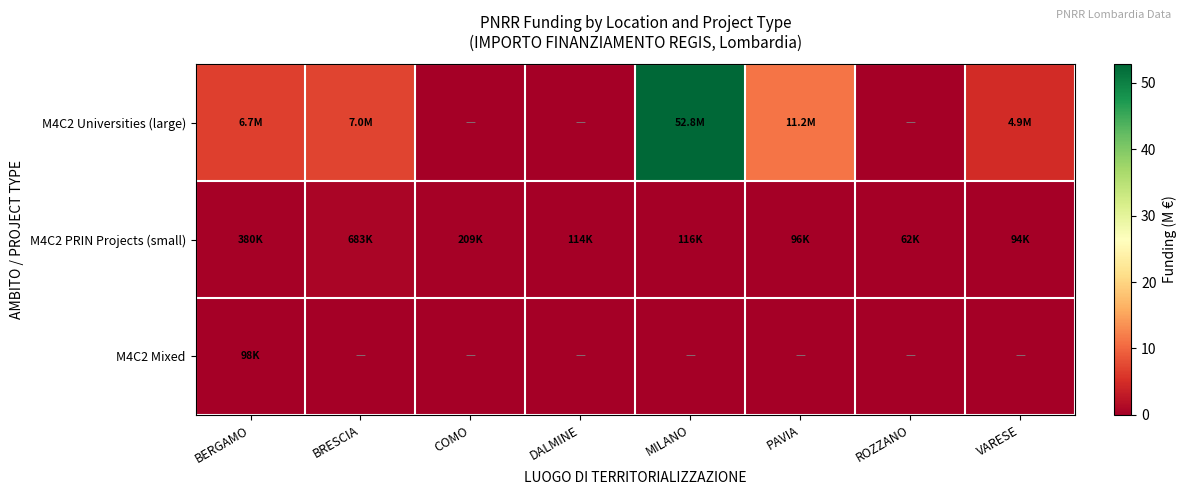

How many series are shown in this chart?

3